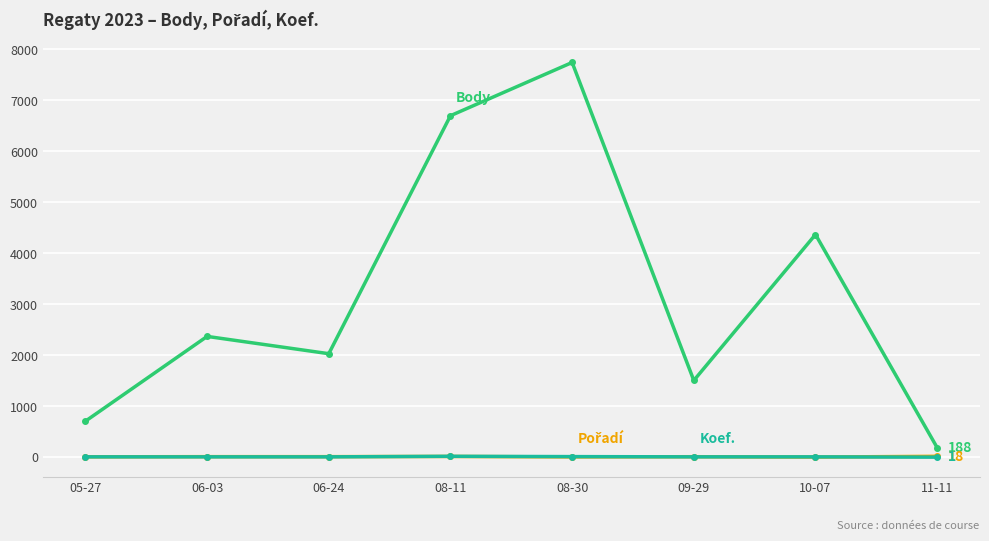

Which category has the highest value across all series?

08-30